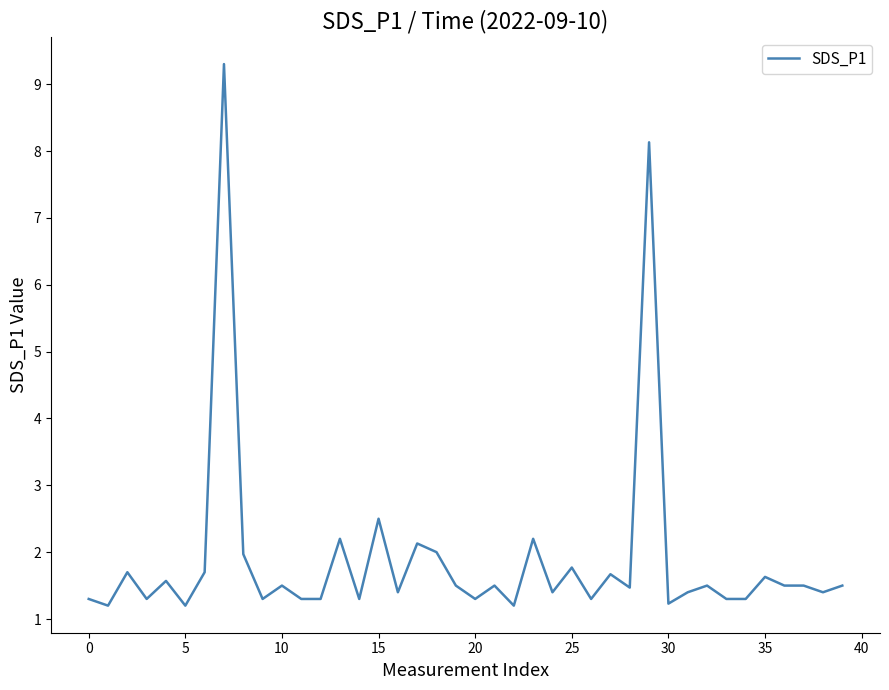

What is the difference between the maximum and minimum values?

8.1